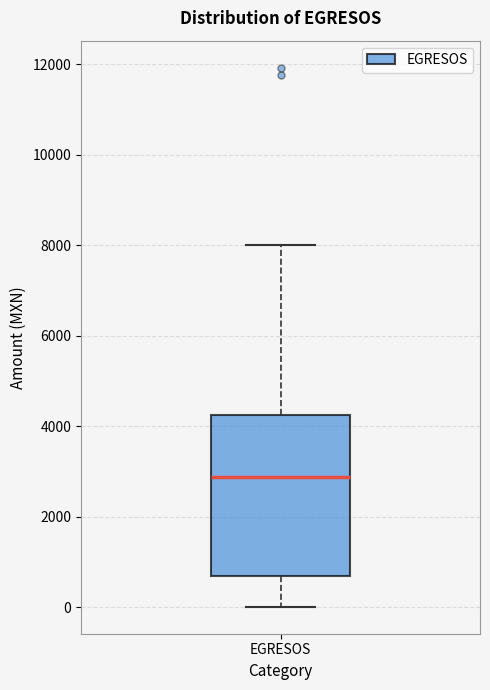

Transcribe this box plot: give where the median line is, the range the box spans, and where the two whiskers end, as read against the y-axis. The values are not printed on the chart, so give them approximately, as read against the axis.

median 2800, box 600 to 4200, whiskers 0 to 8000